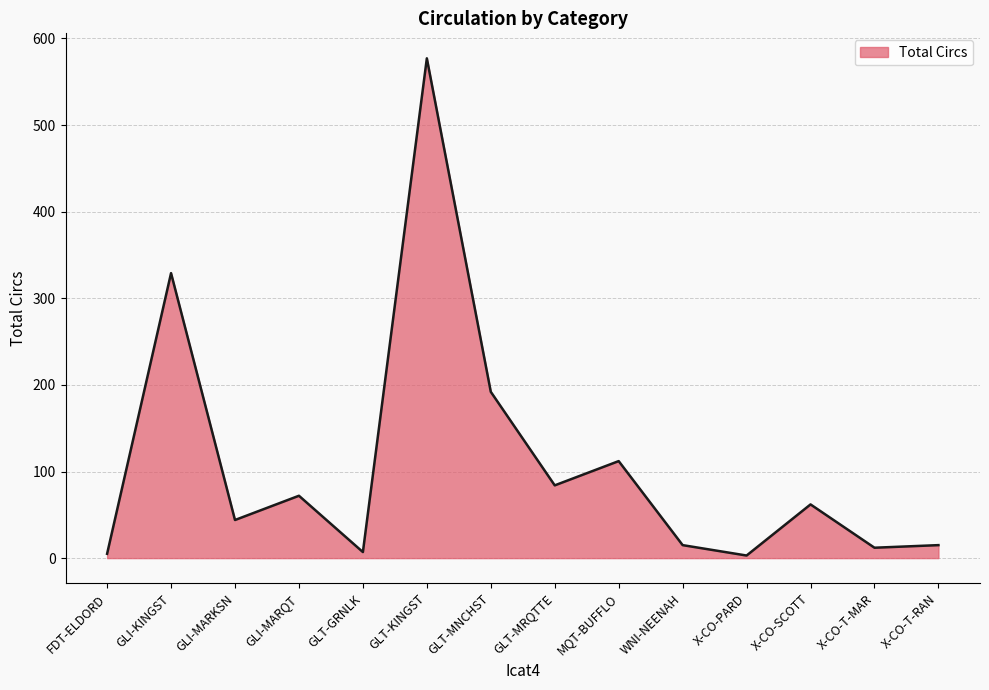

Where is the first local minimum?

GLI-MARKSN